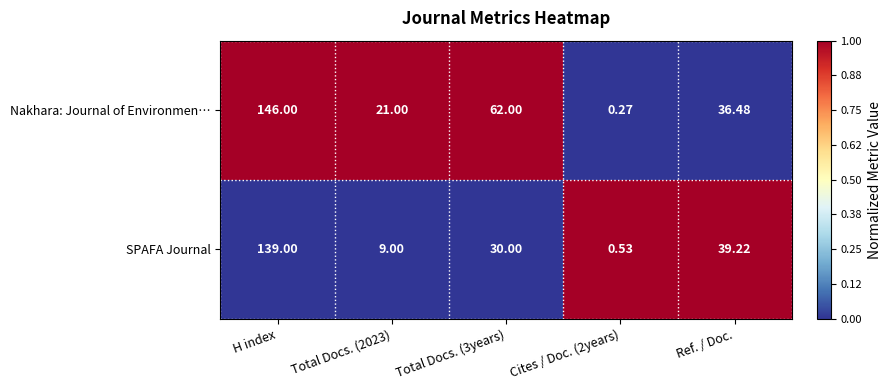

Which label corresponds to the largest value in the chart?

H index